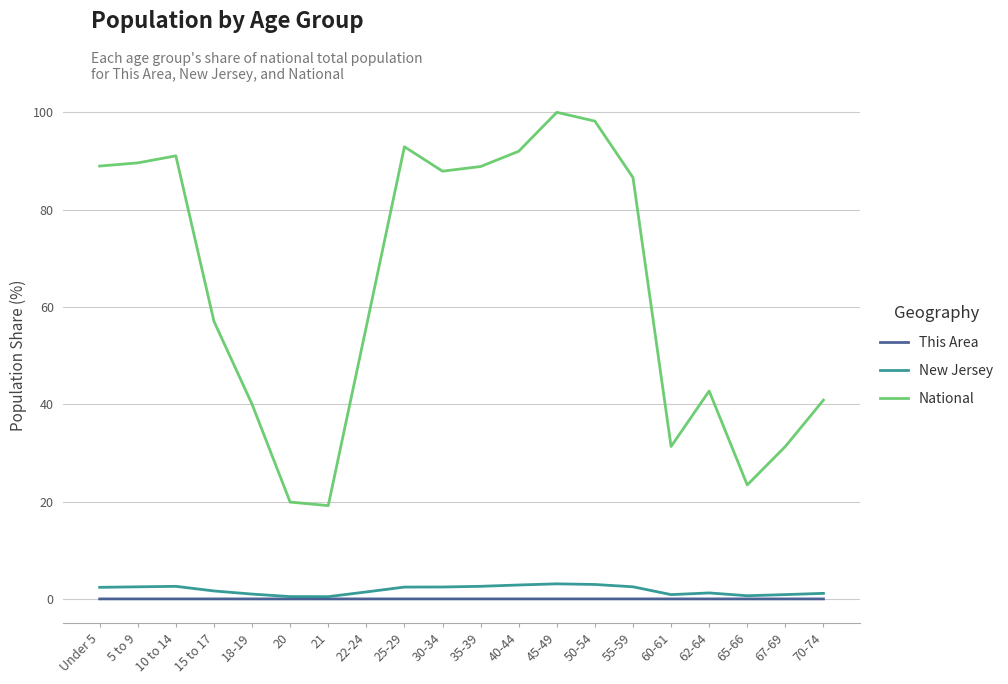

True or false: This Area and National cross at least once.

False